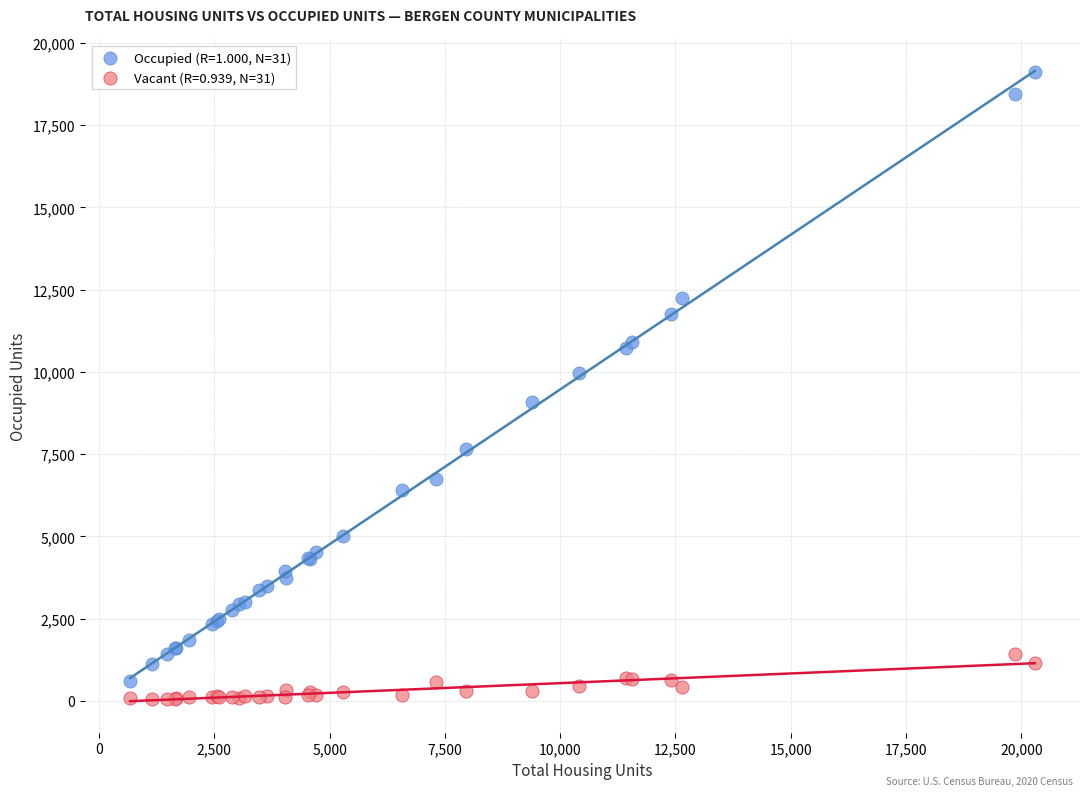

Which series reaches the maximum Y coordinate?

Occupied (R=1.000, N=31)